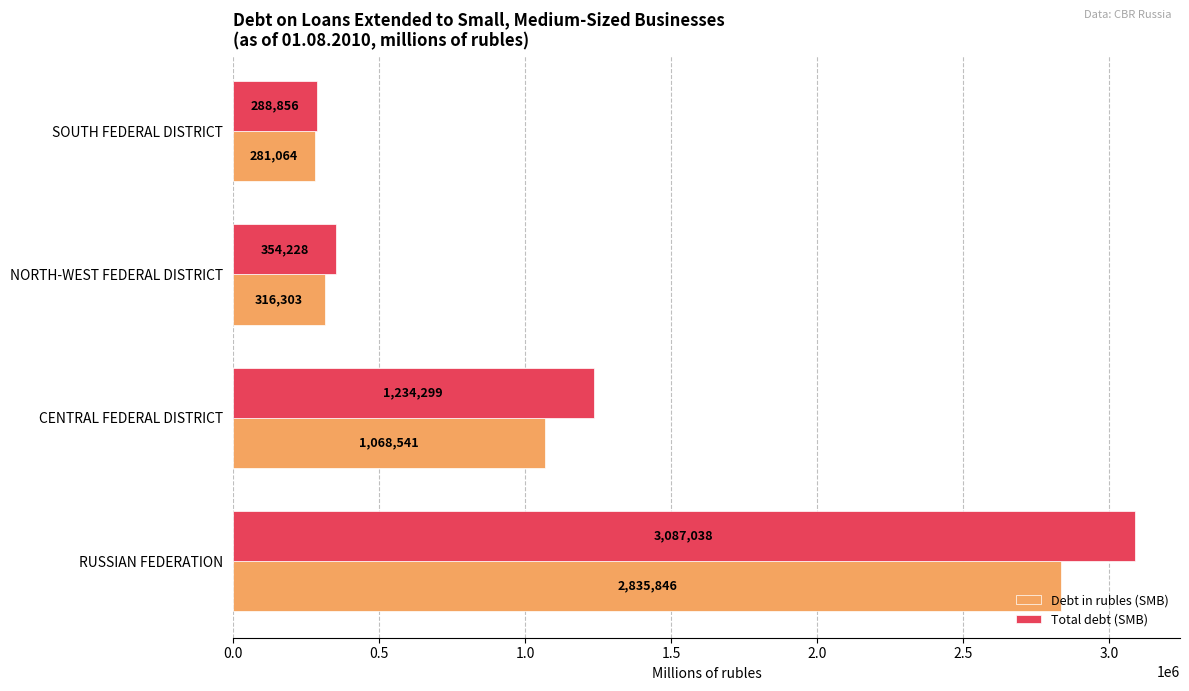

List the series in order of their overall mean, lowest first.

Debt in rubles (SMB), Total debt (SMB)